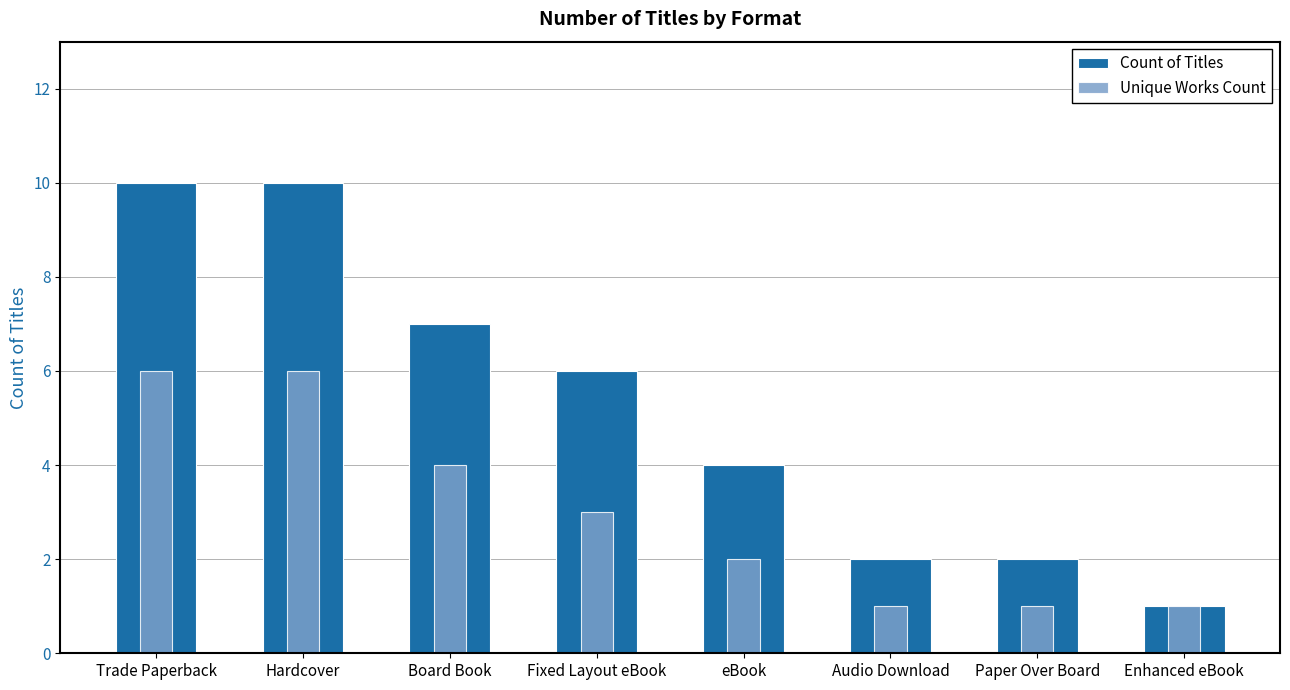

Between Trade Paperback and Hardcover, which series saw the biggest shift?

Count of Titles